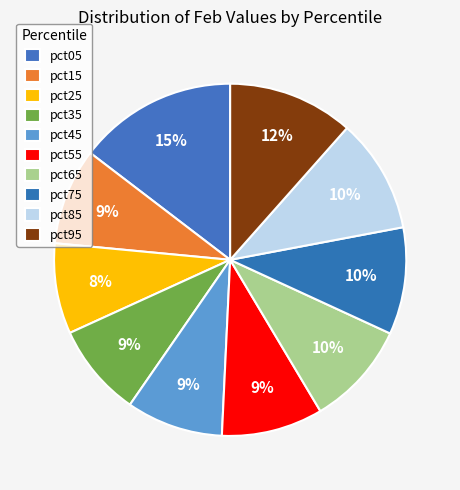

Is it true that pct15 is 9% of the pie?

True